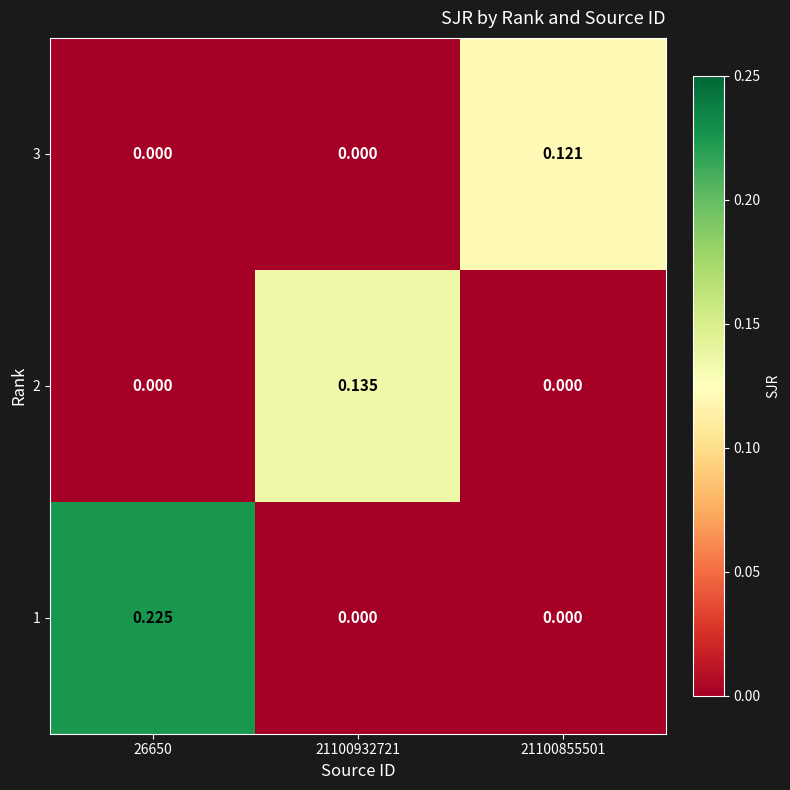

How many values in 3 are above zero?

1